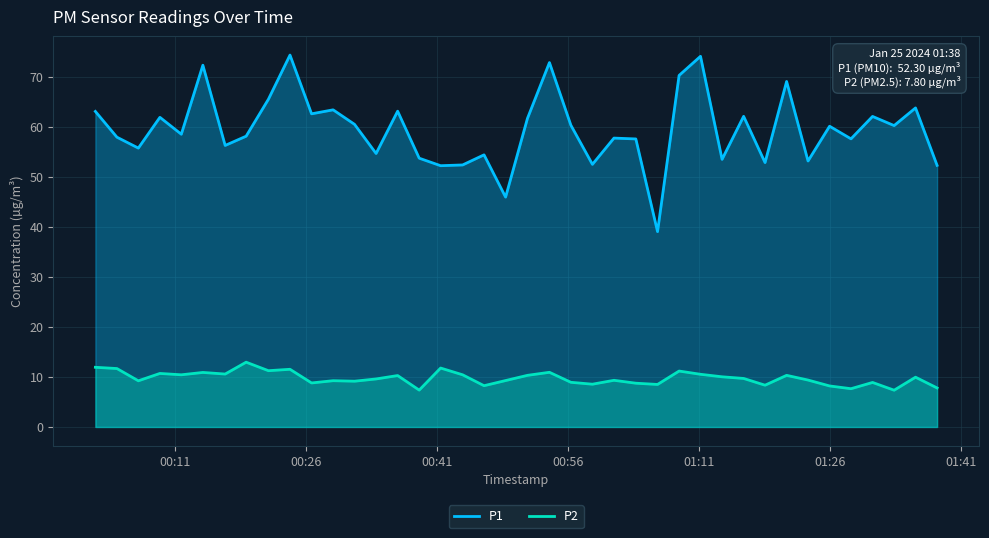

What is the value of the P1 point at the 13th from the left?

60.5